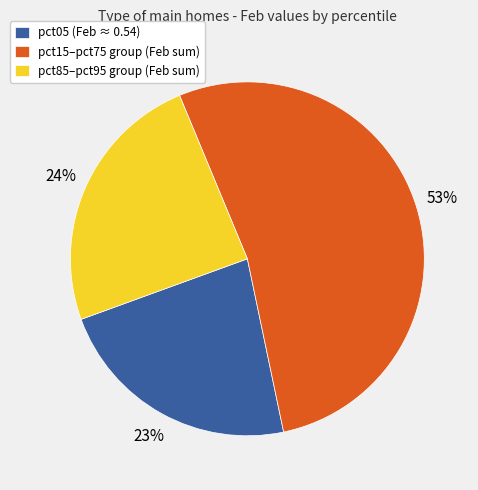

How many segments does this pie chart have?

3